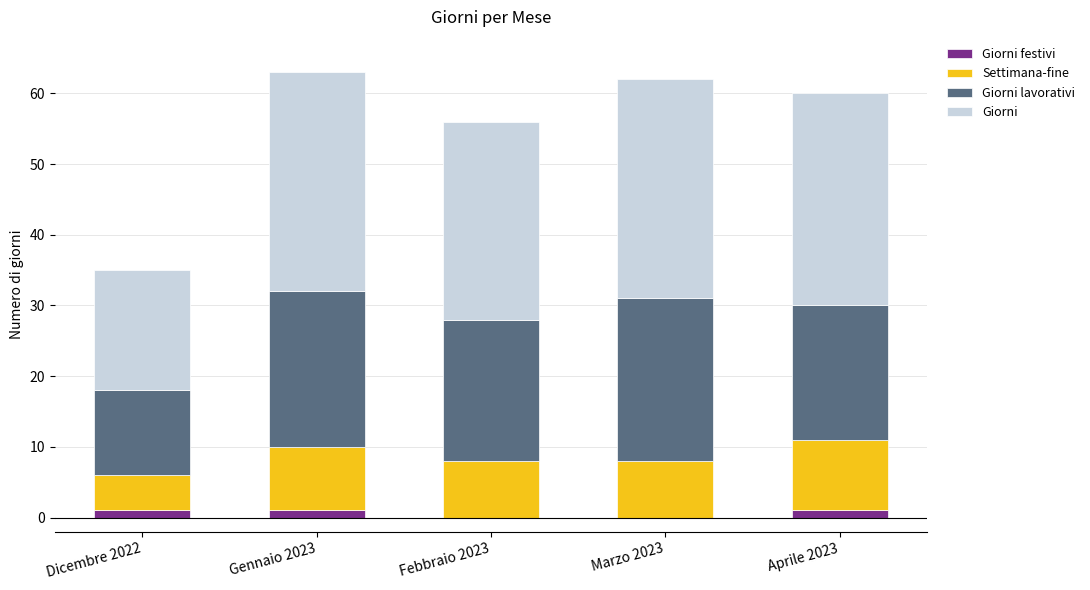

What is the total value across all series at Febbraio 2023?

56